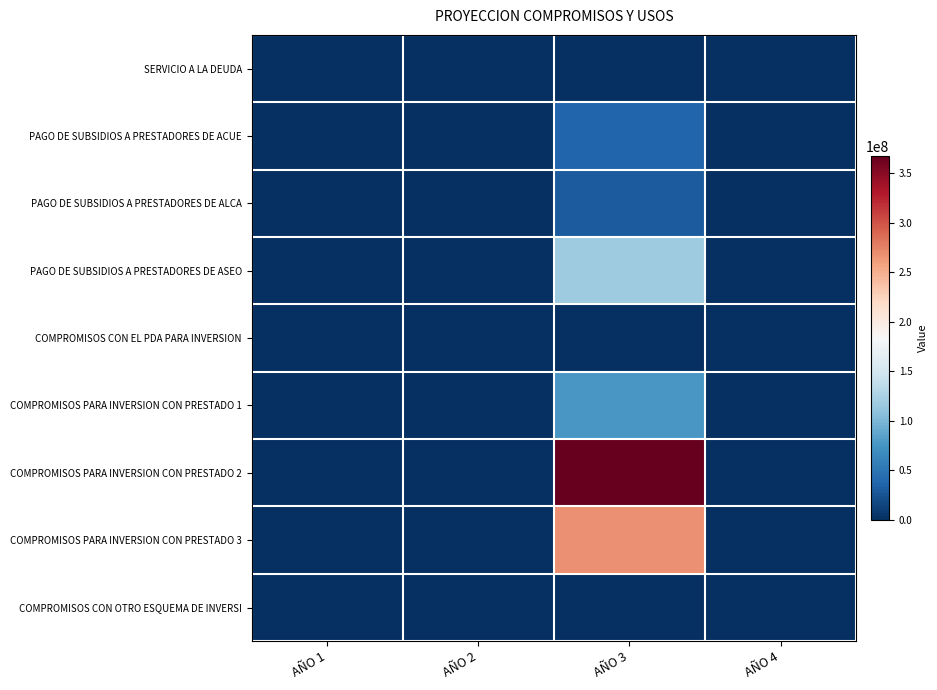

Which series has the widest spread of values?

COMPROMISOS PARA INVERSION CON PRESTADO 2